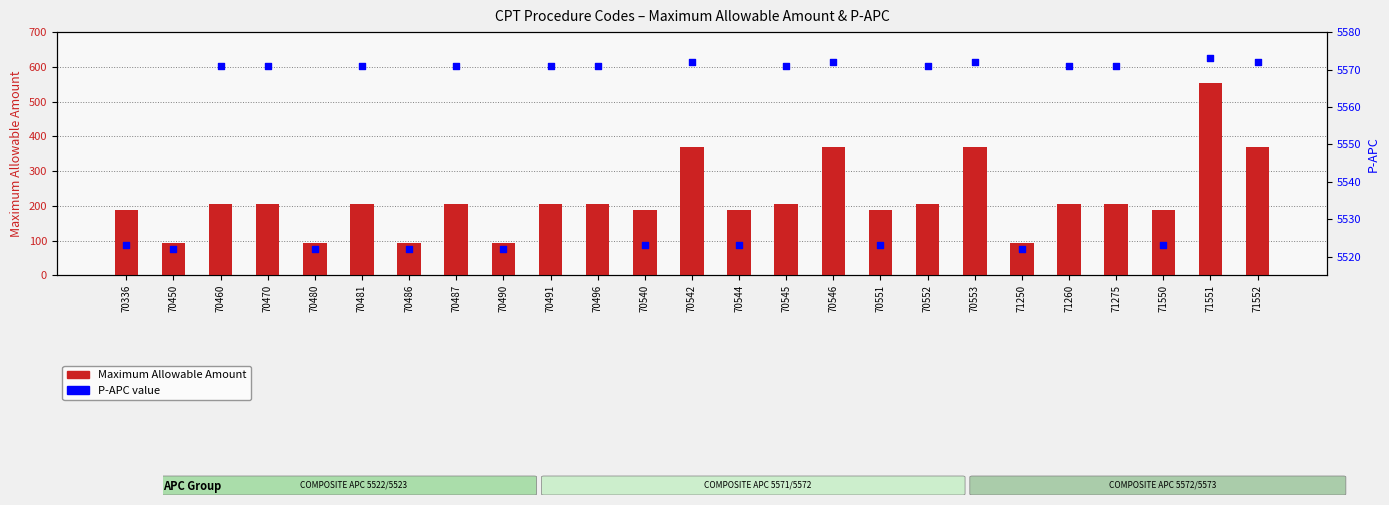

What are all the series names shown in the legend?

Maximum Allowable Amount, P-APC